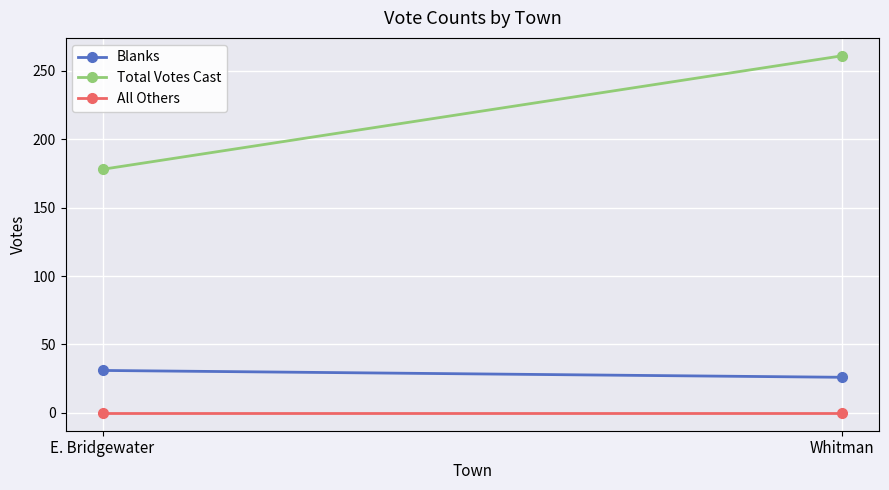

Which series has the largest total across all categories?

Total Votes Cast